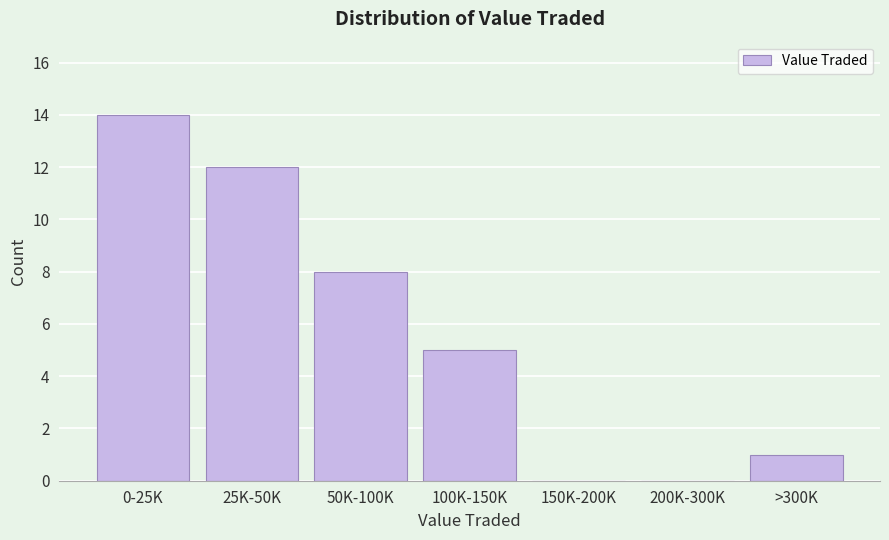

Reading left to right, what are all the values shown in this chart?

0-25K=14	25K-50K=12	50K-100K=8	100K-150K=5	150K-200K=0	200K-300K=0	>300K=1